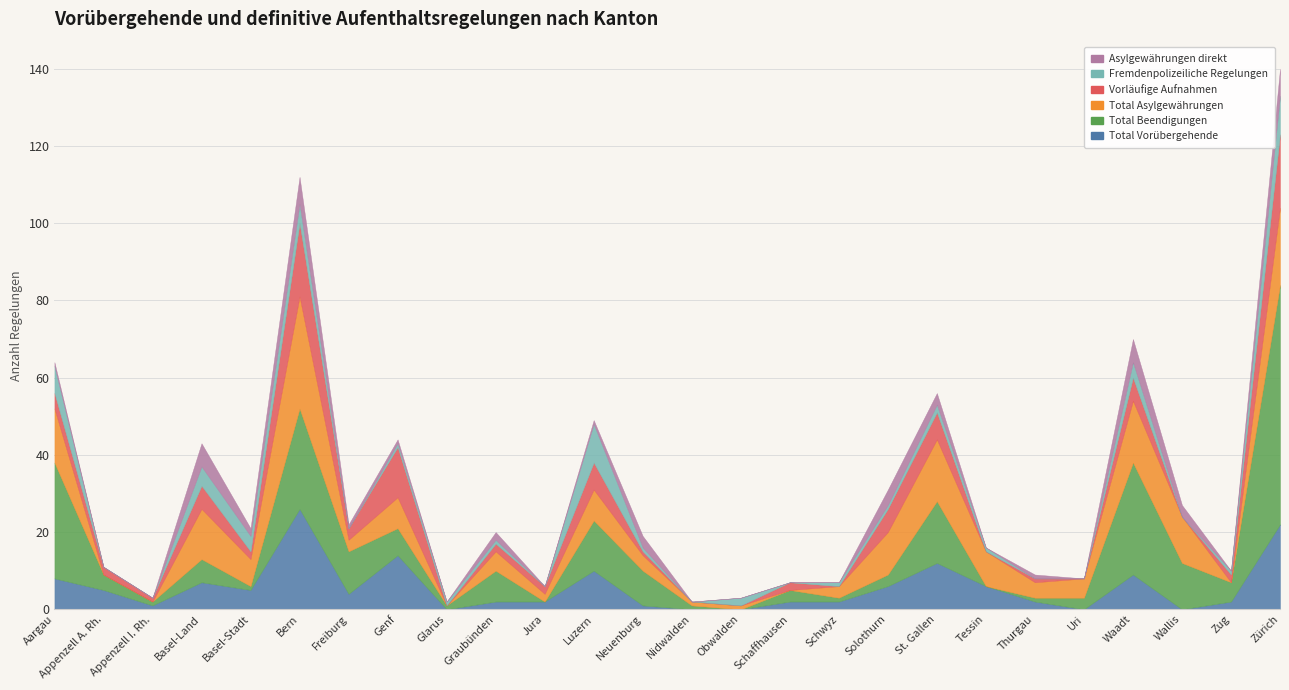

How many data points in Total Vorübergehende are above 4?

12